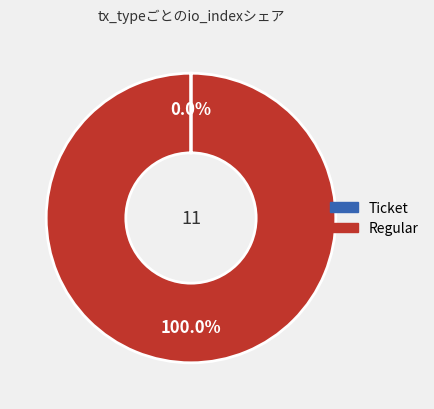

Which slice represents more than half of the pie?

Regular